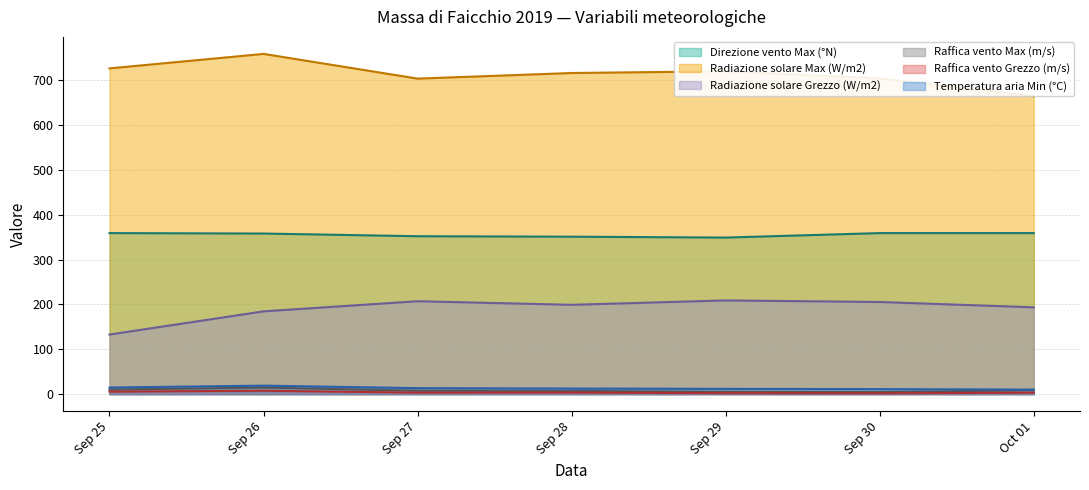

Which label corresponds to the largest value in the chart?

Sep 26